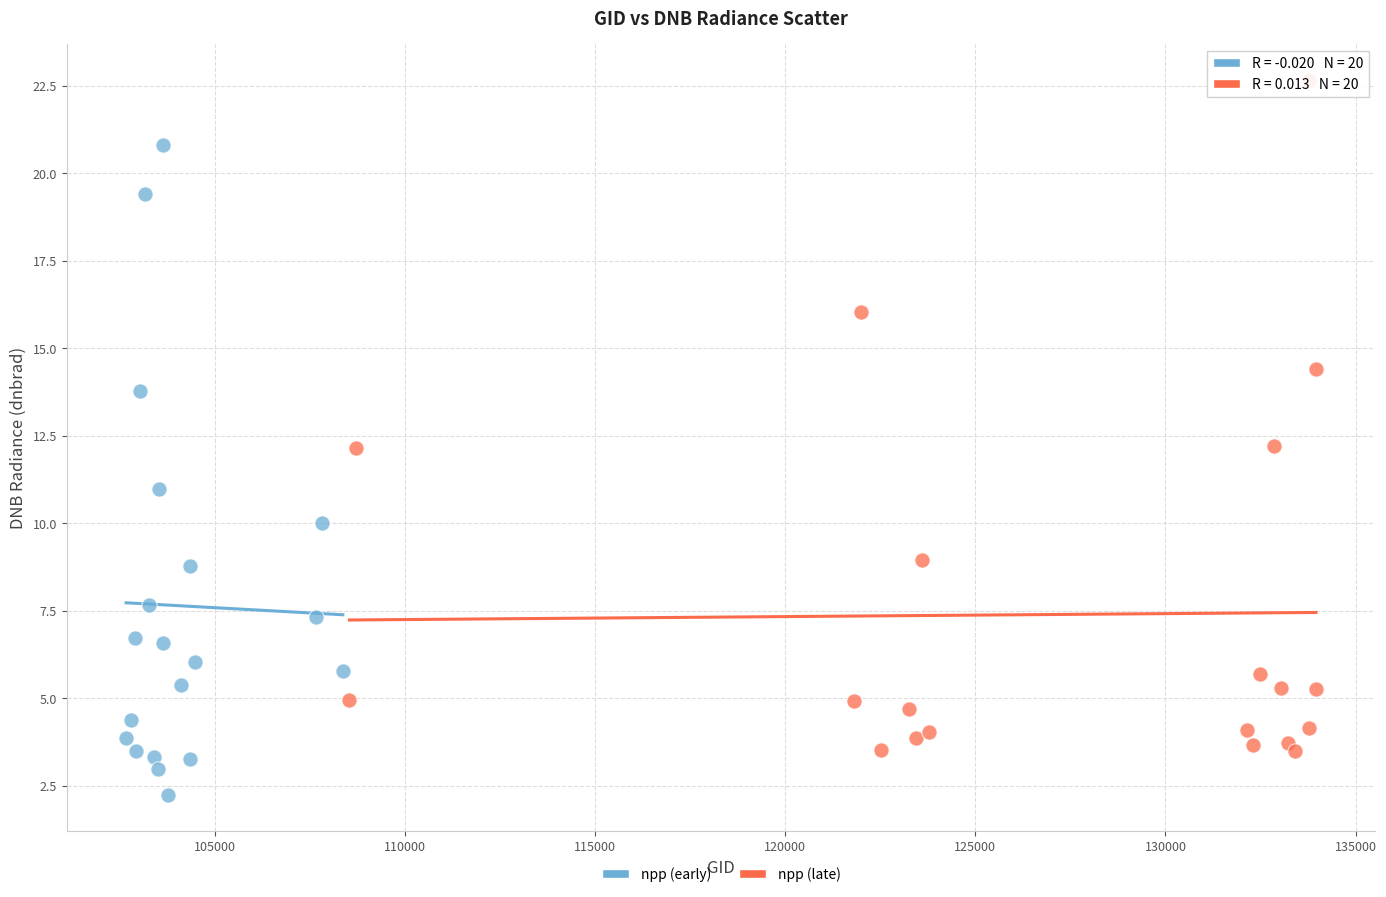

Which series reaches the minimum Y coordinate?

npp (early)